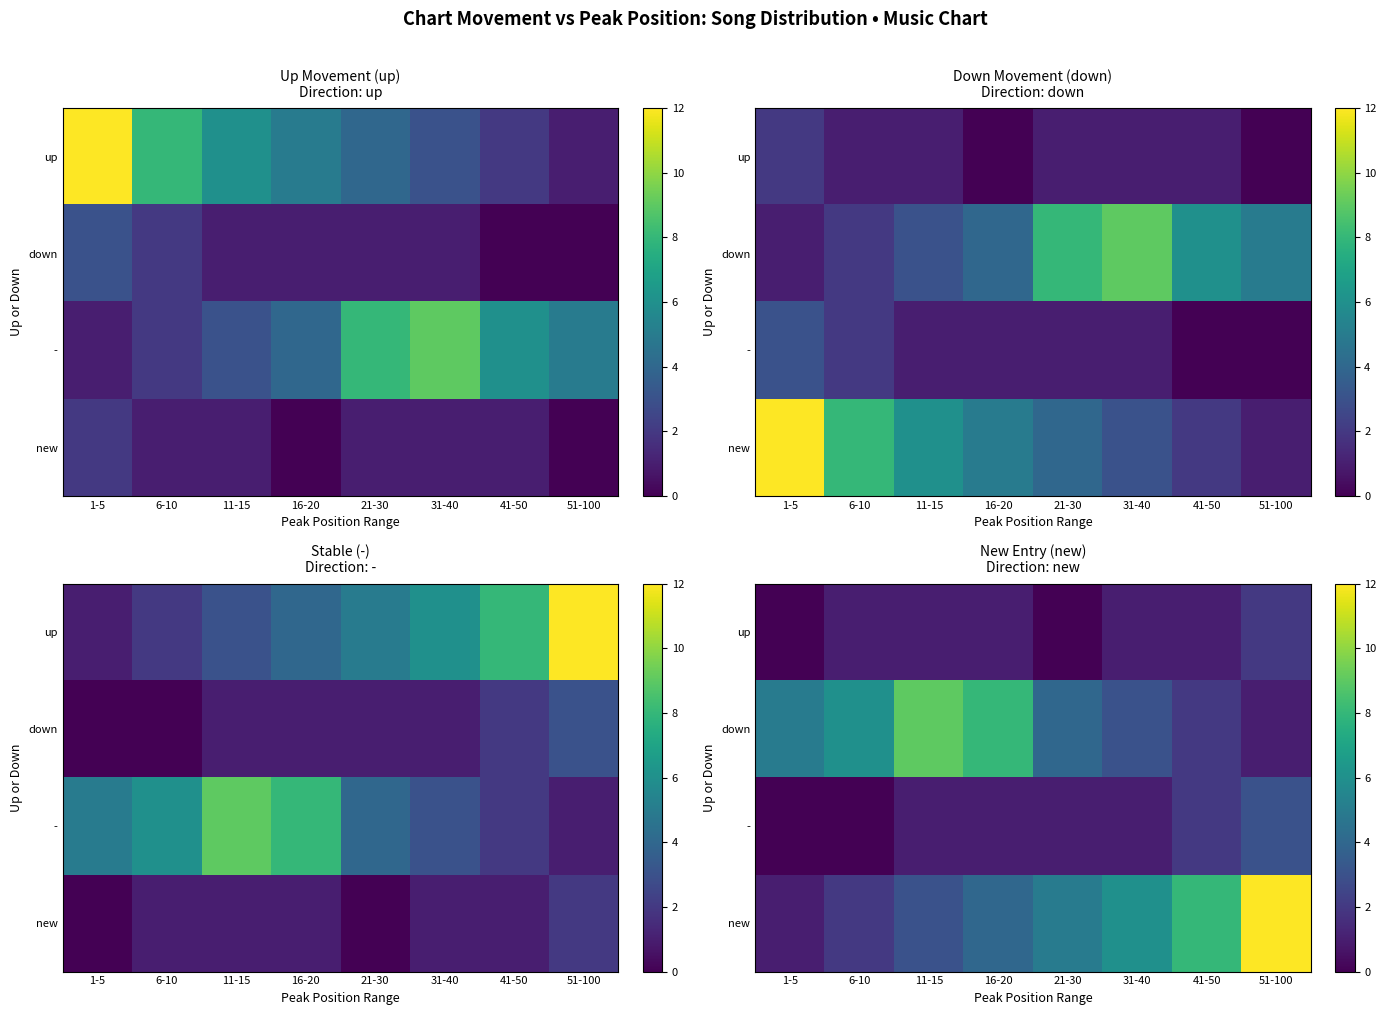

True or false: - has a value of 0 at 31-40.

False